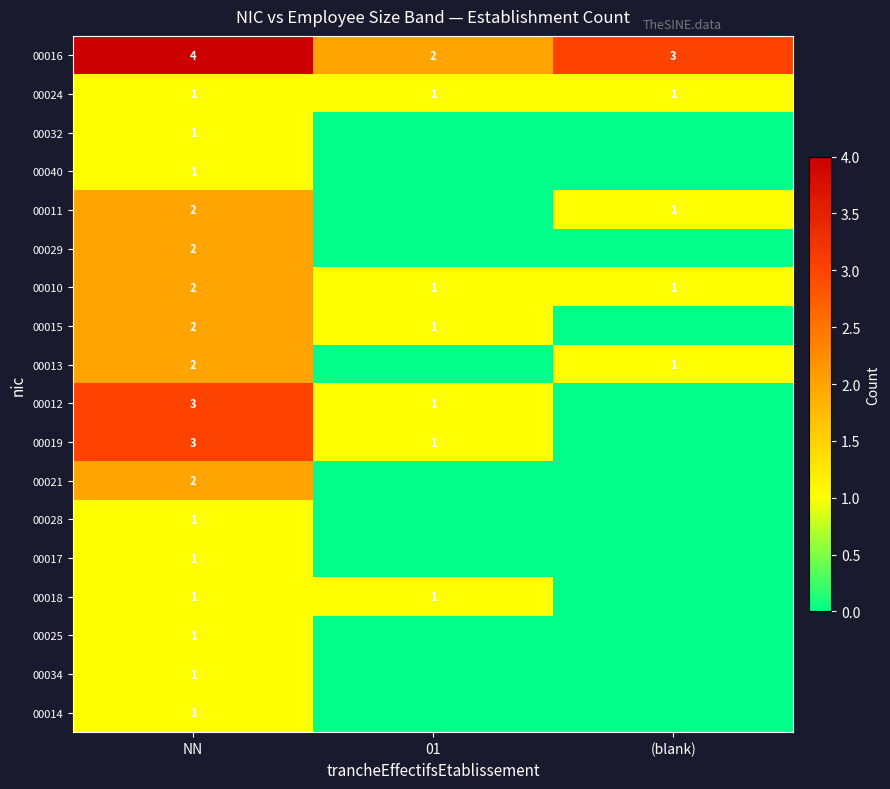

At which category is the sum across all series the highest?

NN